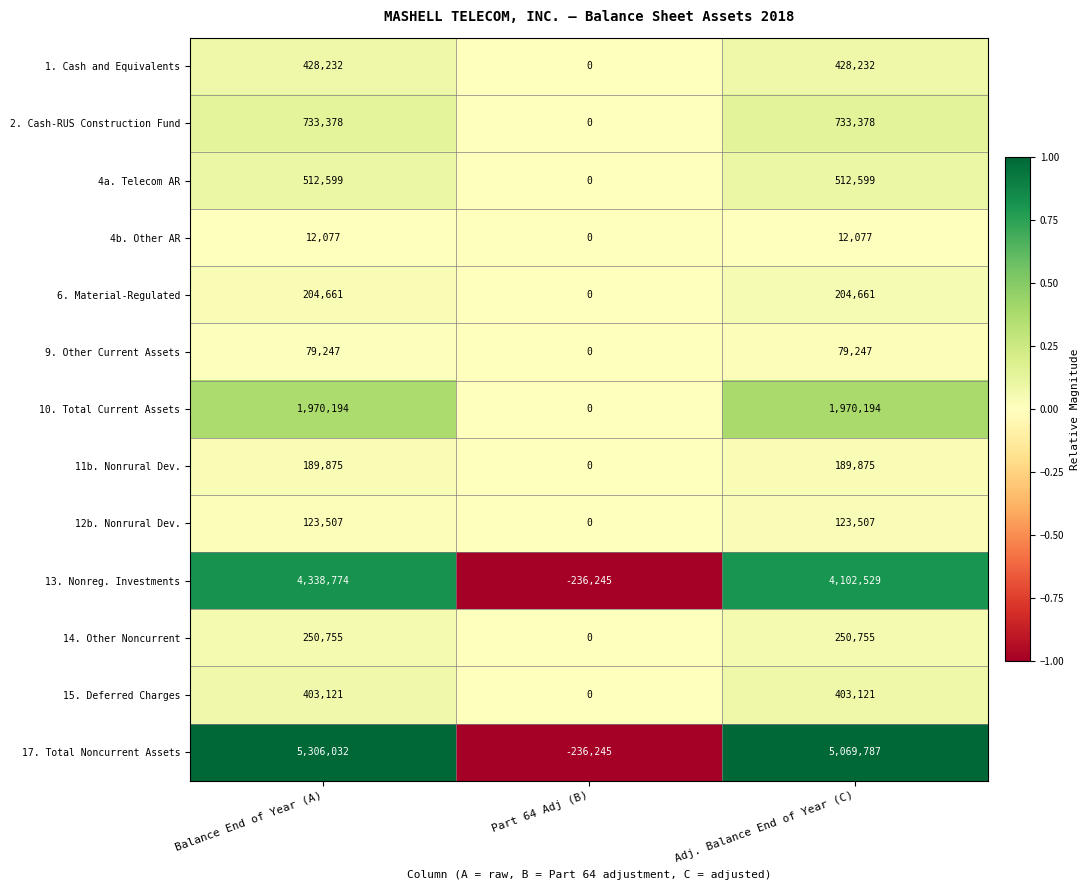

The value of 12b. Nonrural Dev. at Balance End of Year (A) is 123507. True or false?

True